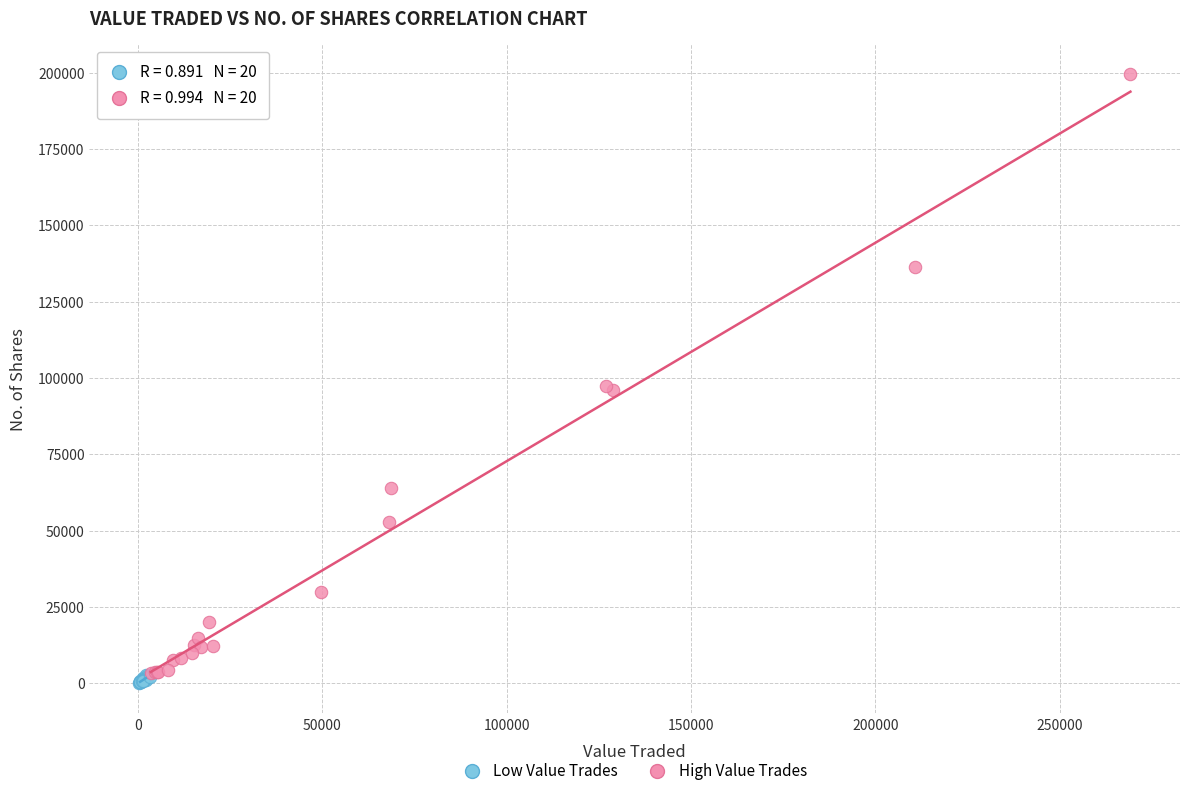

Which series reaches the maximum Y coordinate?

High Value Trades